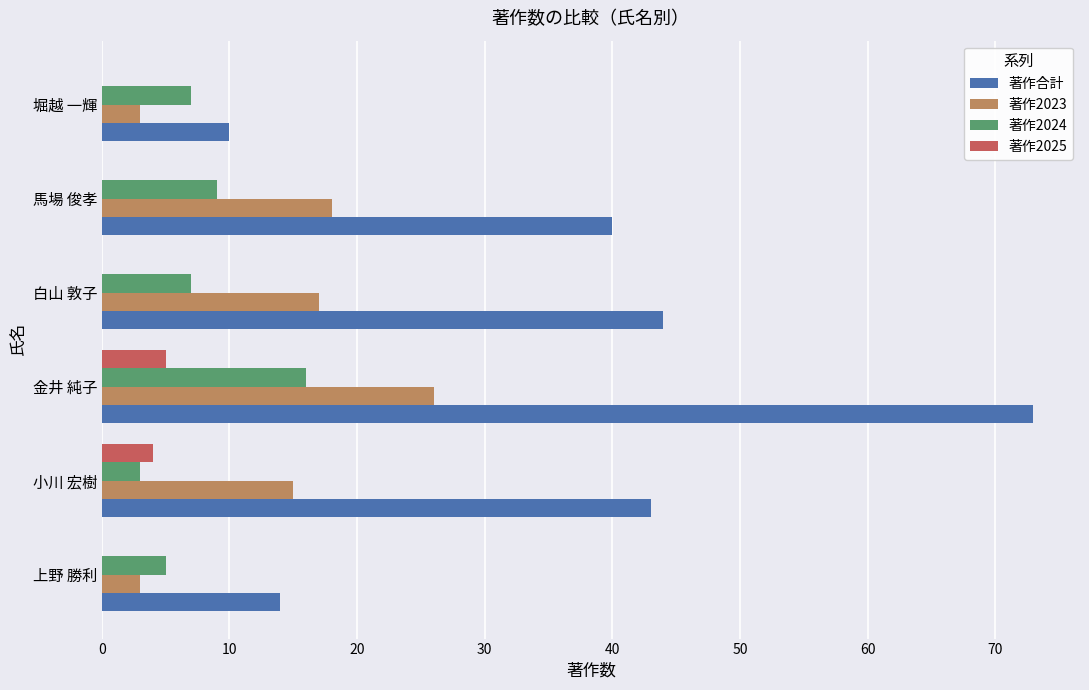

What is the maximum value for 著作2023?

26